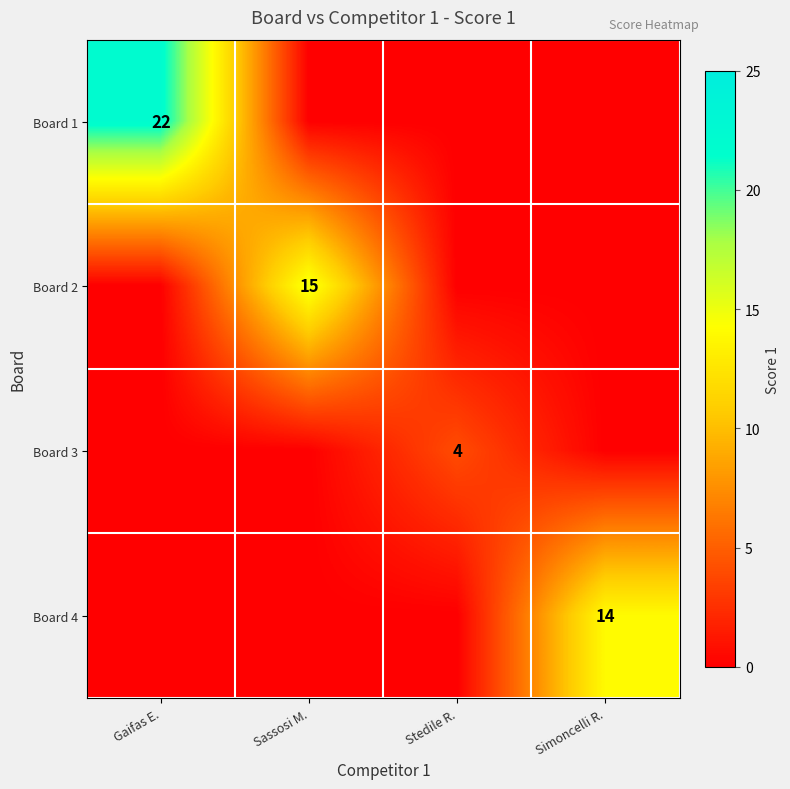

The value of Board 4 at Simoncelli R. is 23. True or false?

False